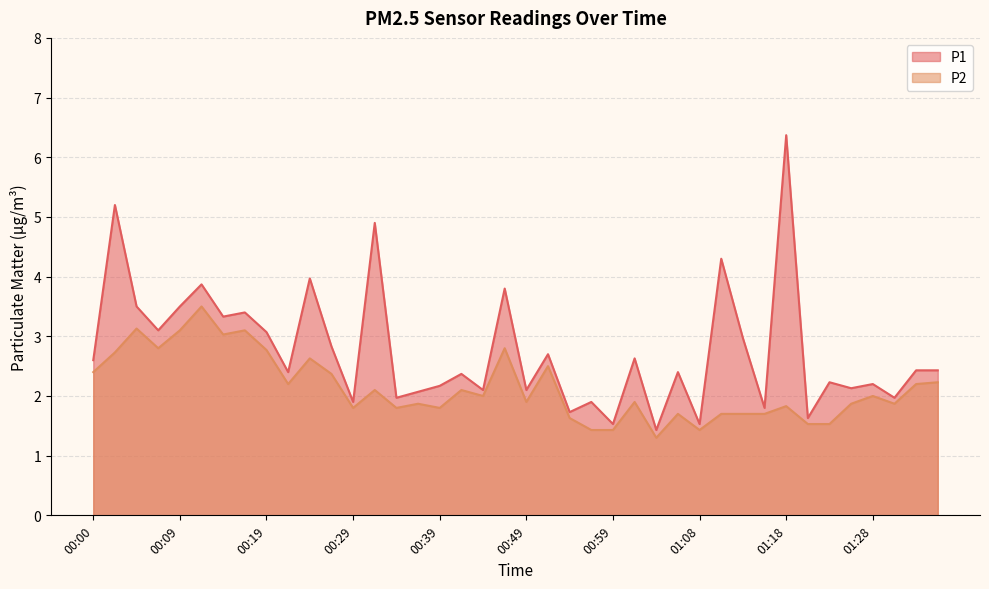

How many interior local valleys does the P2 series have?

11